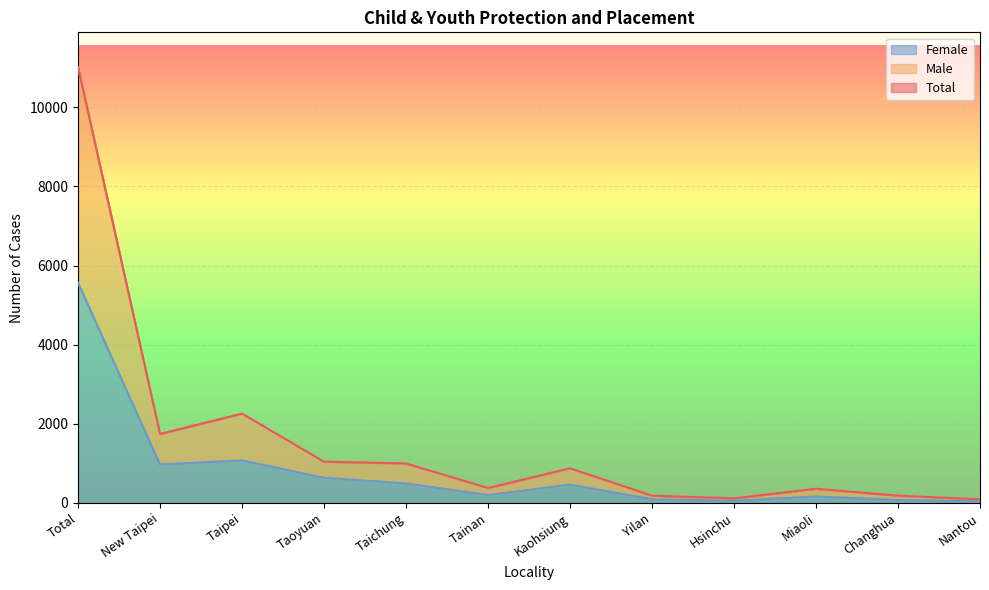

How many lines are shown in the chart?

3